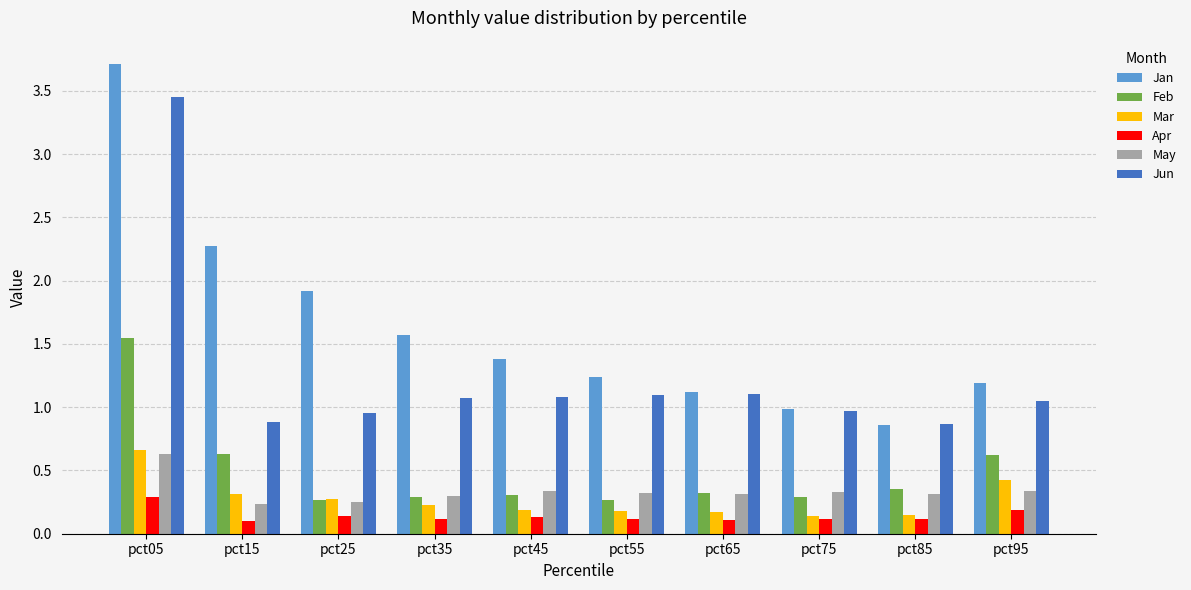

Which label corresponds to the largest value in the chart?

pct05